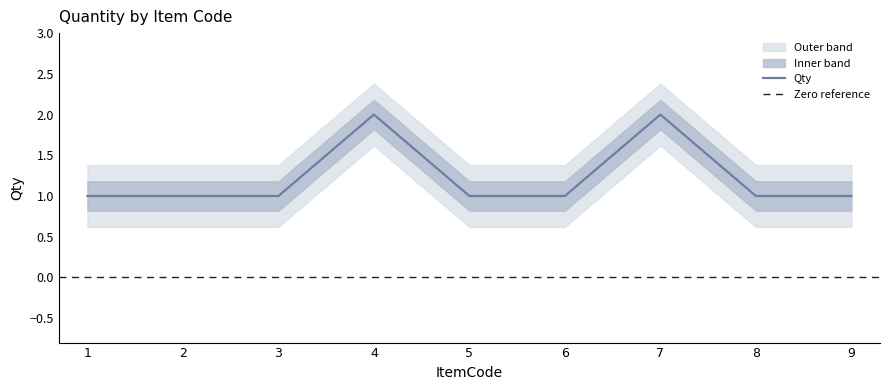

What is the average value?

1